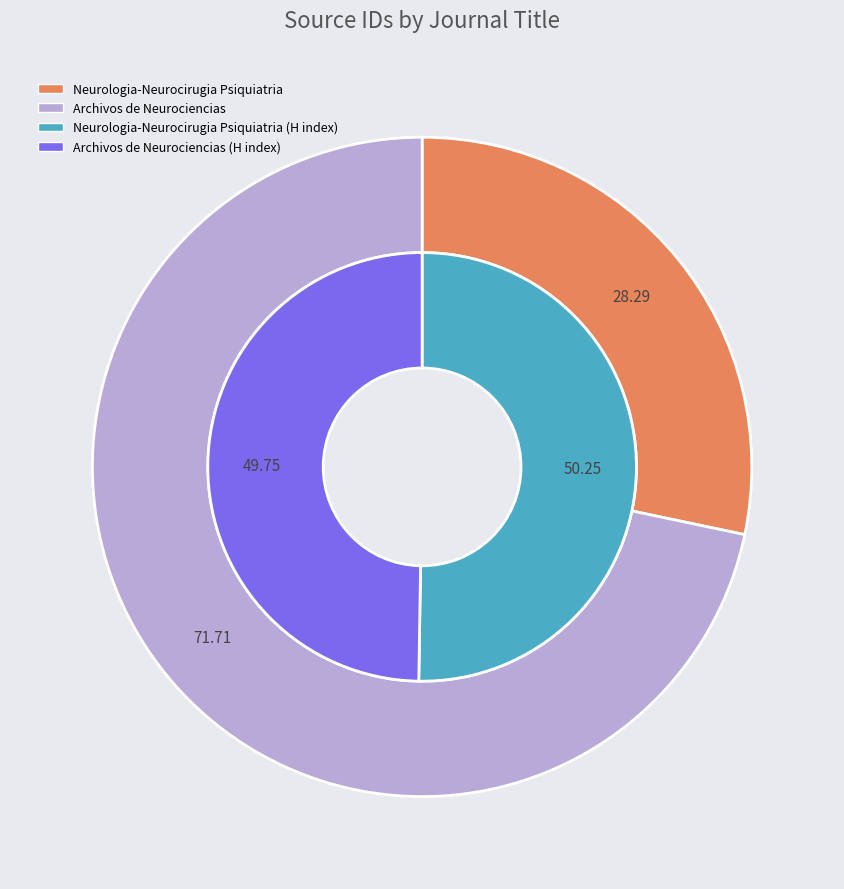

Between Neurologia-Neurocirugia Psiquiatria and Archivos de Neurociencias, which is larger?

Archivos de Neurociencias